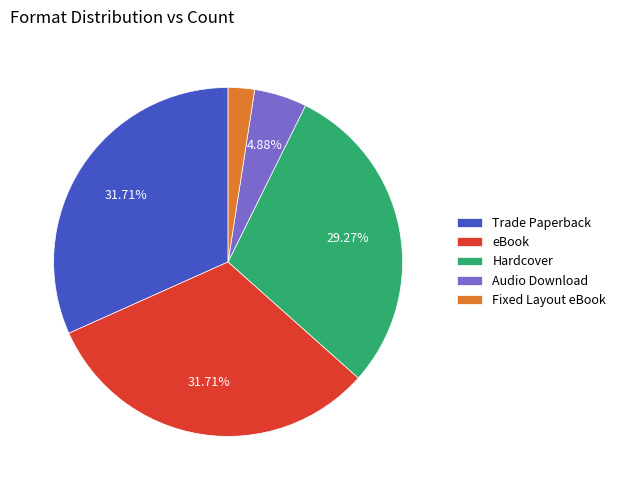

Combined, do eBook and Hardcover account for over 50%?

Yes